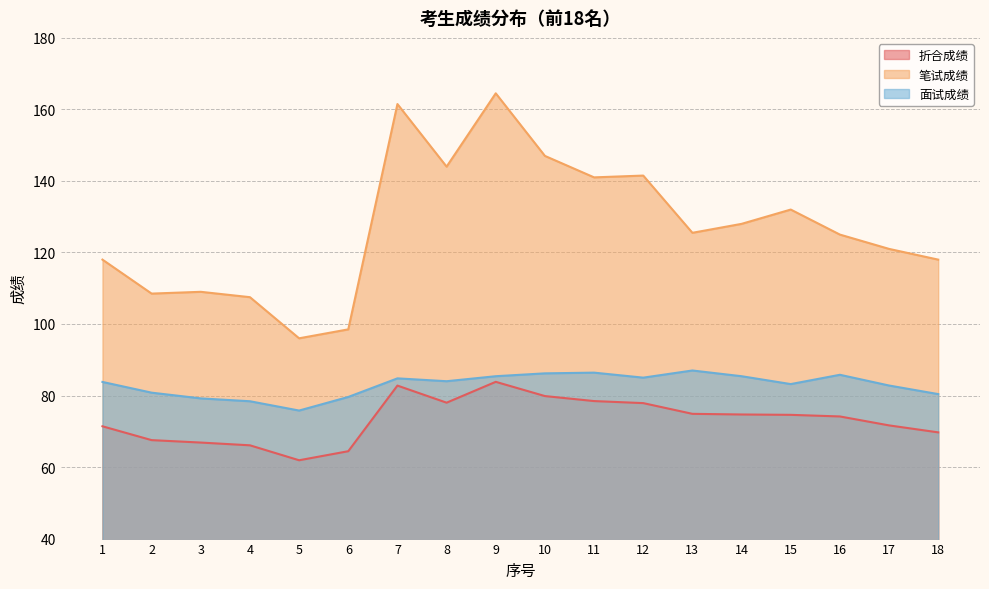

True or false: 笔试成绩 has a value of 61.4 at 16.

False